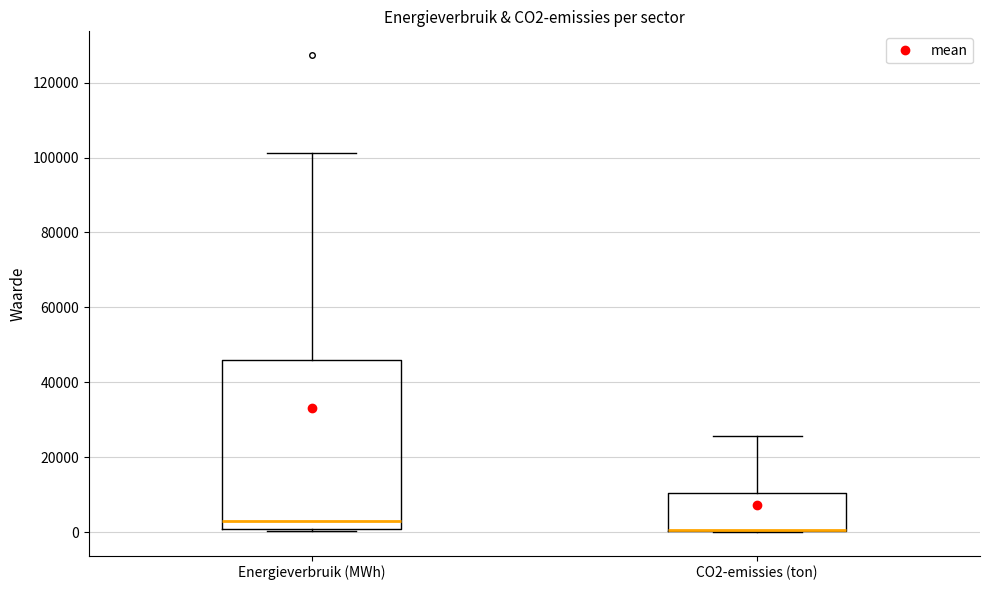

Reading left to right, read every box against the y-axis: the position of its median line, the range the box covers, and the ends of its whiskers. The values are not printed on the chart, so give them approximately, as read against the axis.

Energieverbruik (MWh): median 2000, box 0 to 46000, whiskers 0 to 102000
CO2-emissies (ton): median 0 (drawn on the box's lower edge), box 0 to 10000, whiskers 0 to 26000